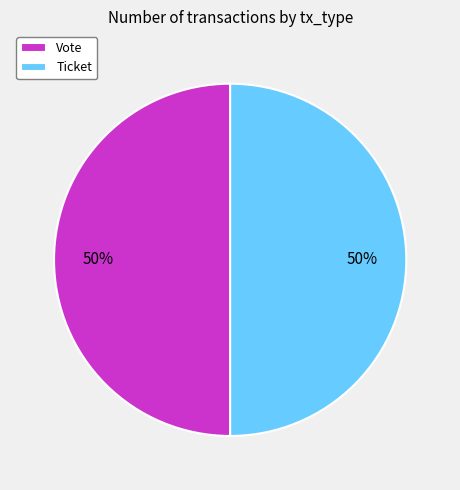

What percentage is the Vote slice, to the nearest percent?

50%